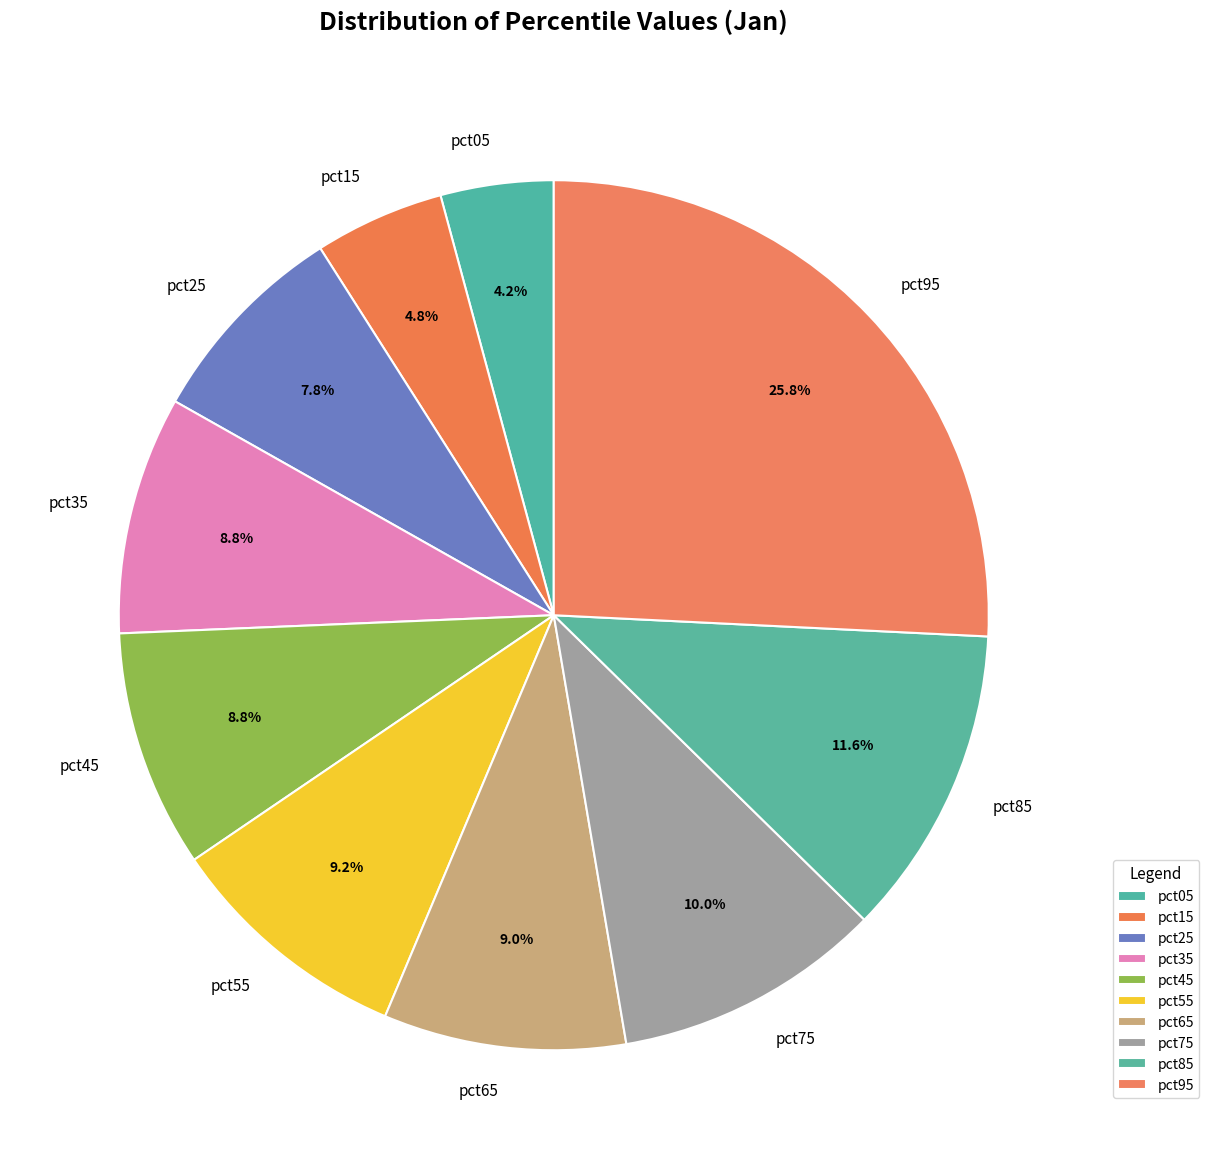

To the nearest percent, what portion does pct85 represent?

12%